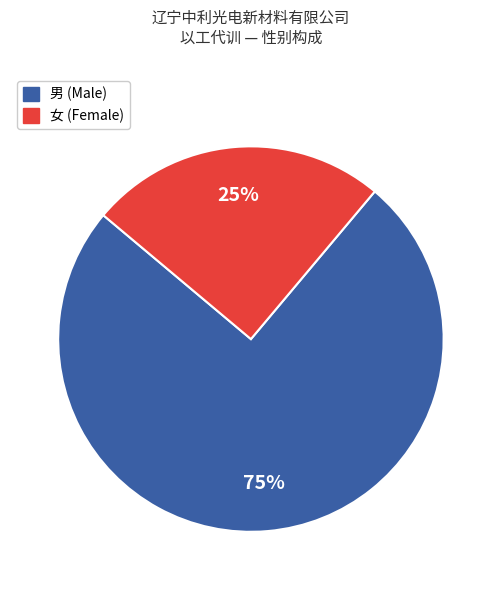

Rank the categories by value from highest to lowest.

男, 女